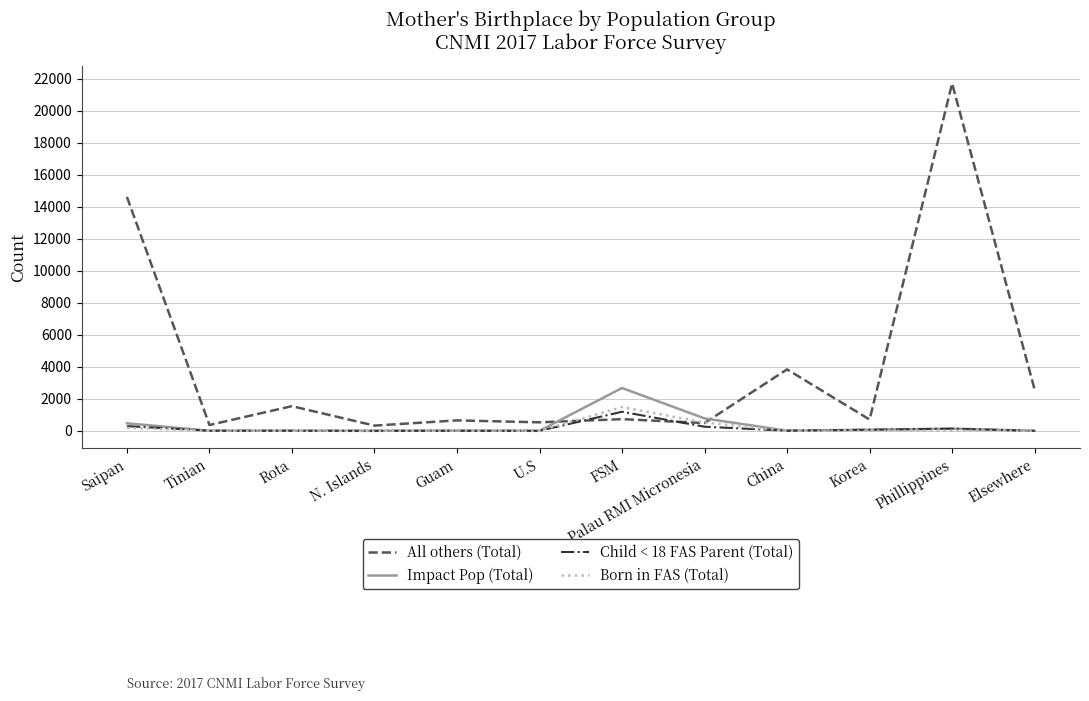

The value of Child < 18 FAS Parent (Total) at Phillippines is 132. True or false?

True